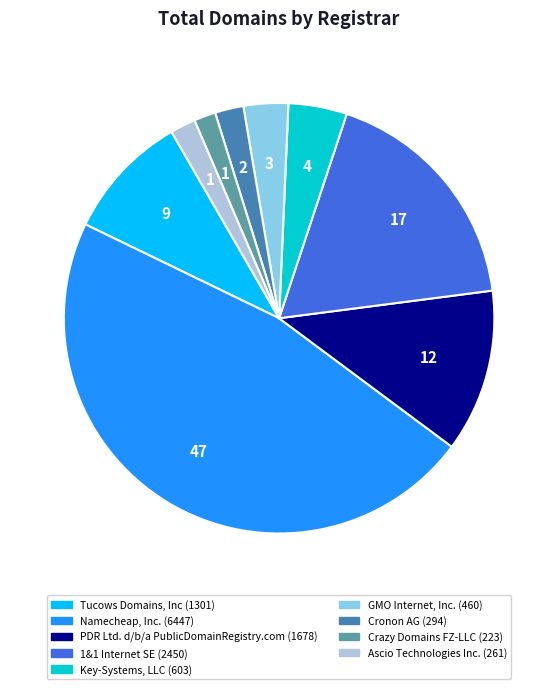

Does any single category account for the majority?

No